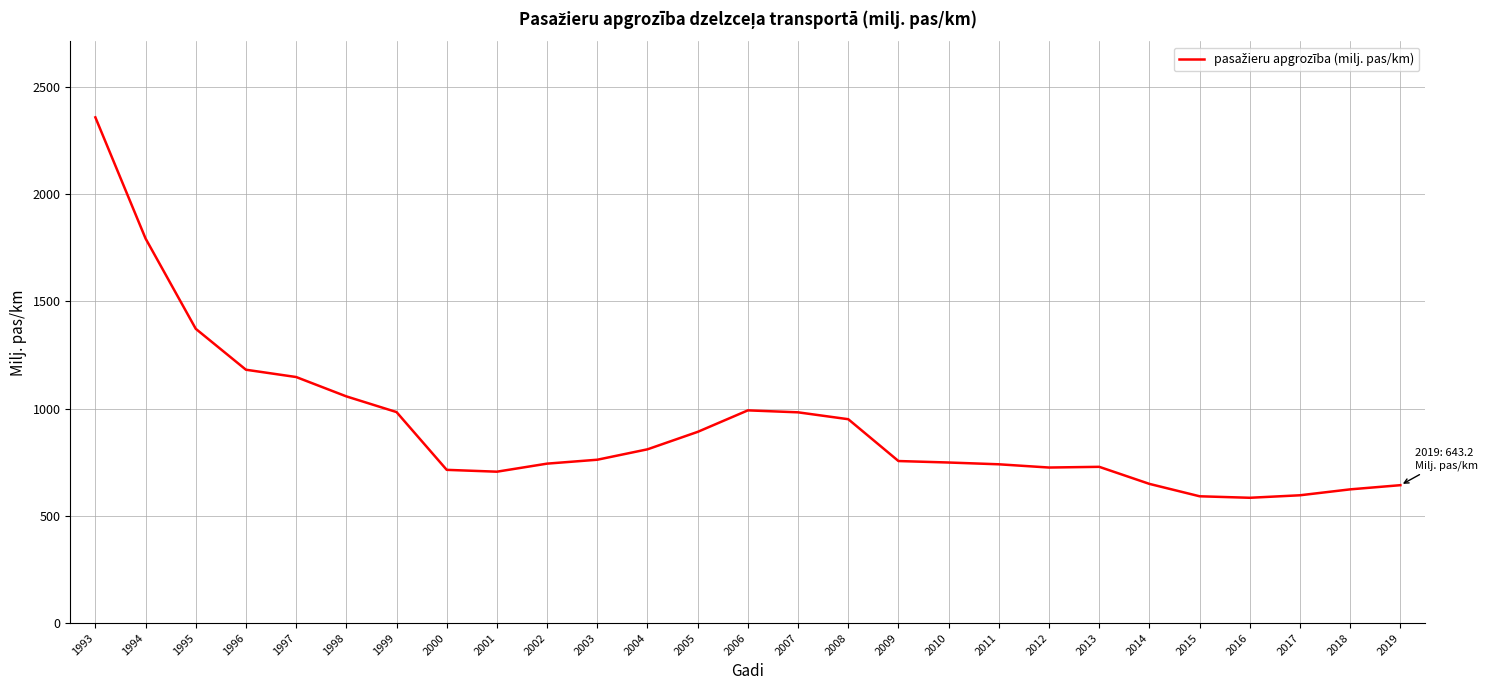

At which category does the chart reach its peak across all series?

1993